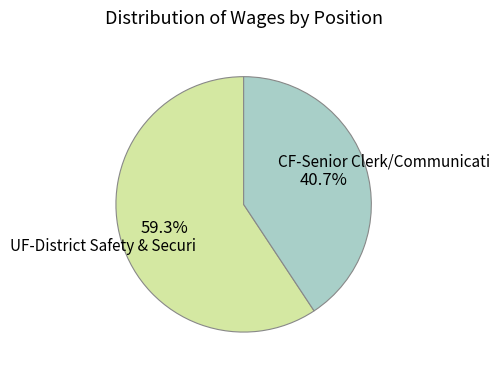

Is there any slice that represents more than half of the pie?

Yes